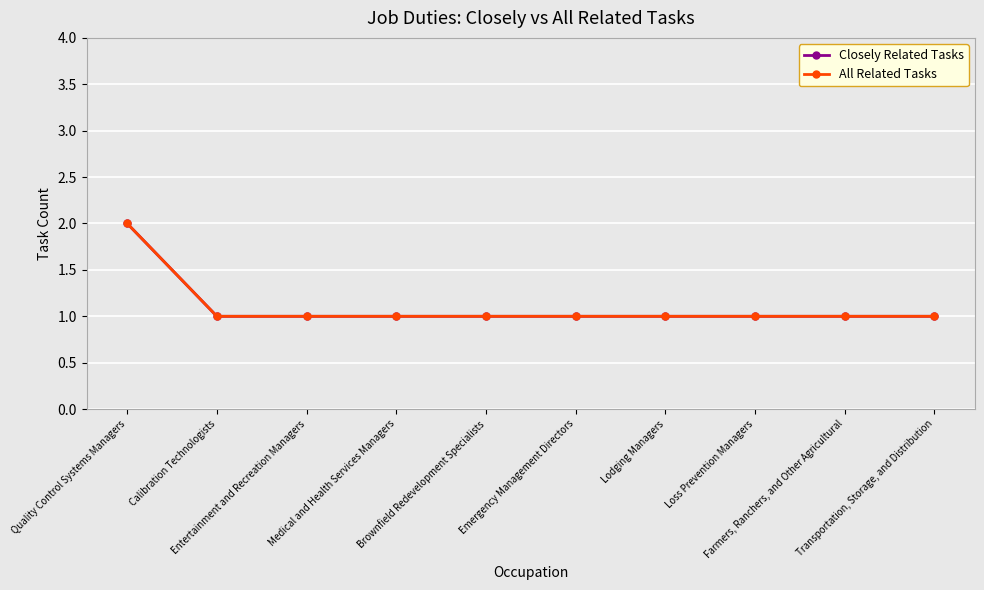

Reading left to right, list all the values displayed in this chart.

Closely Related Tasks: 2	1	1	1	1	1	1	1	1	1
All Related Tasks: 2	1	1	1	1	1	1	1	1	1